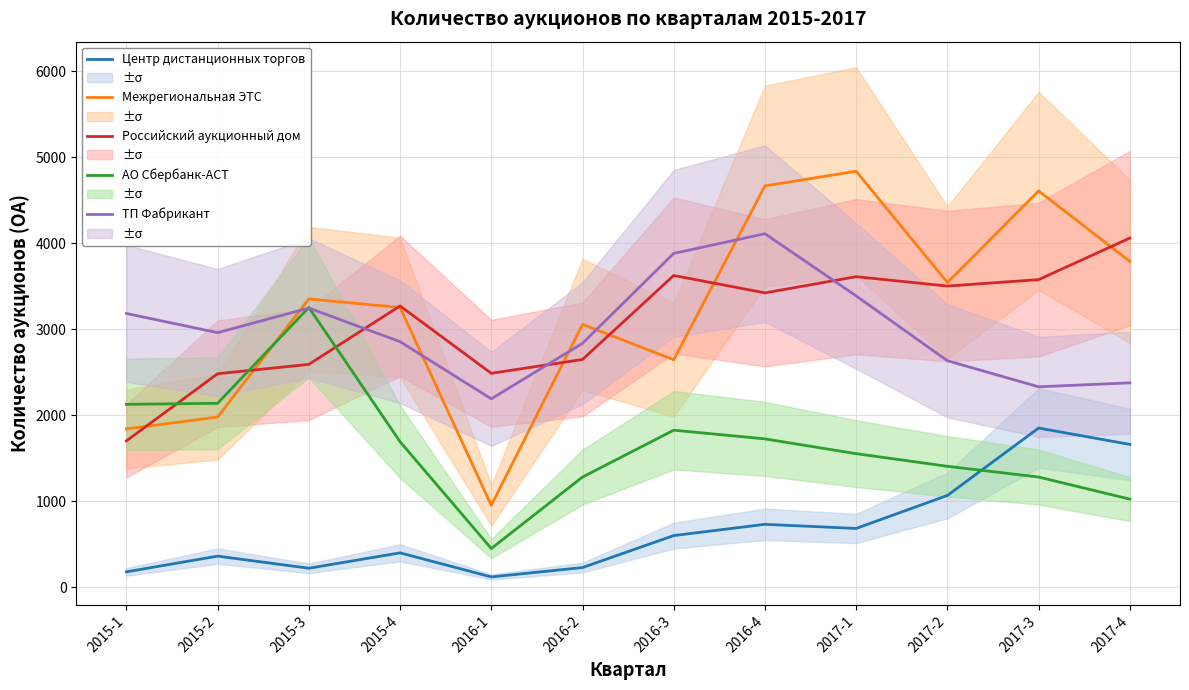

What is the difference between the second highest and second lowest values in the Межрегиональная ЭТС series?

2827